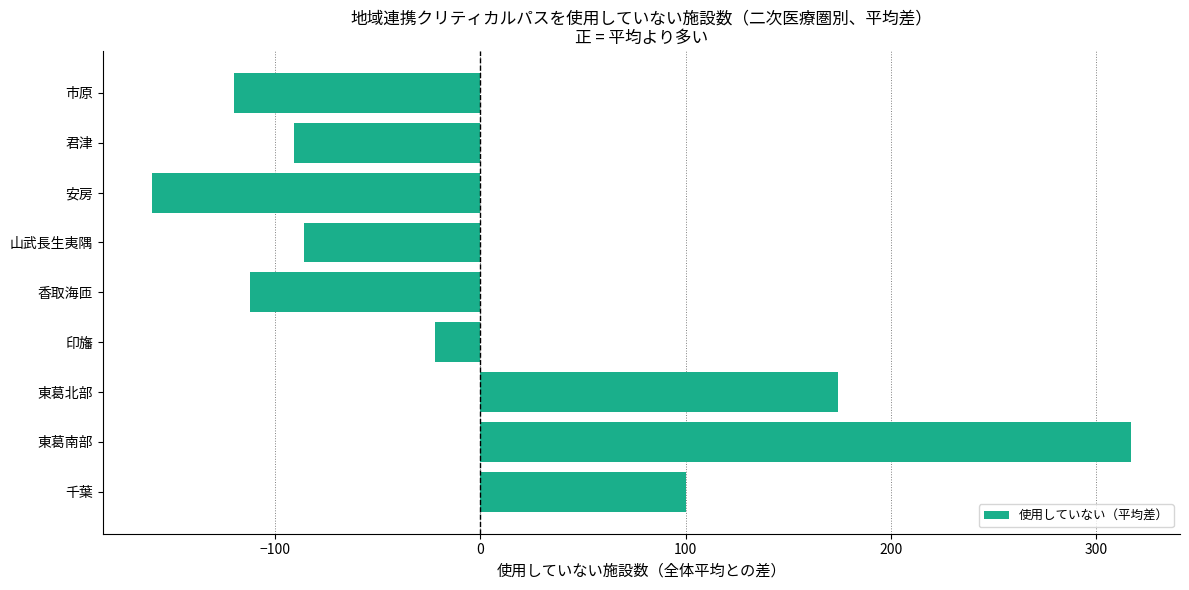

True or false: the data shows -188 at 市原.

False